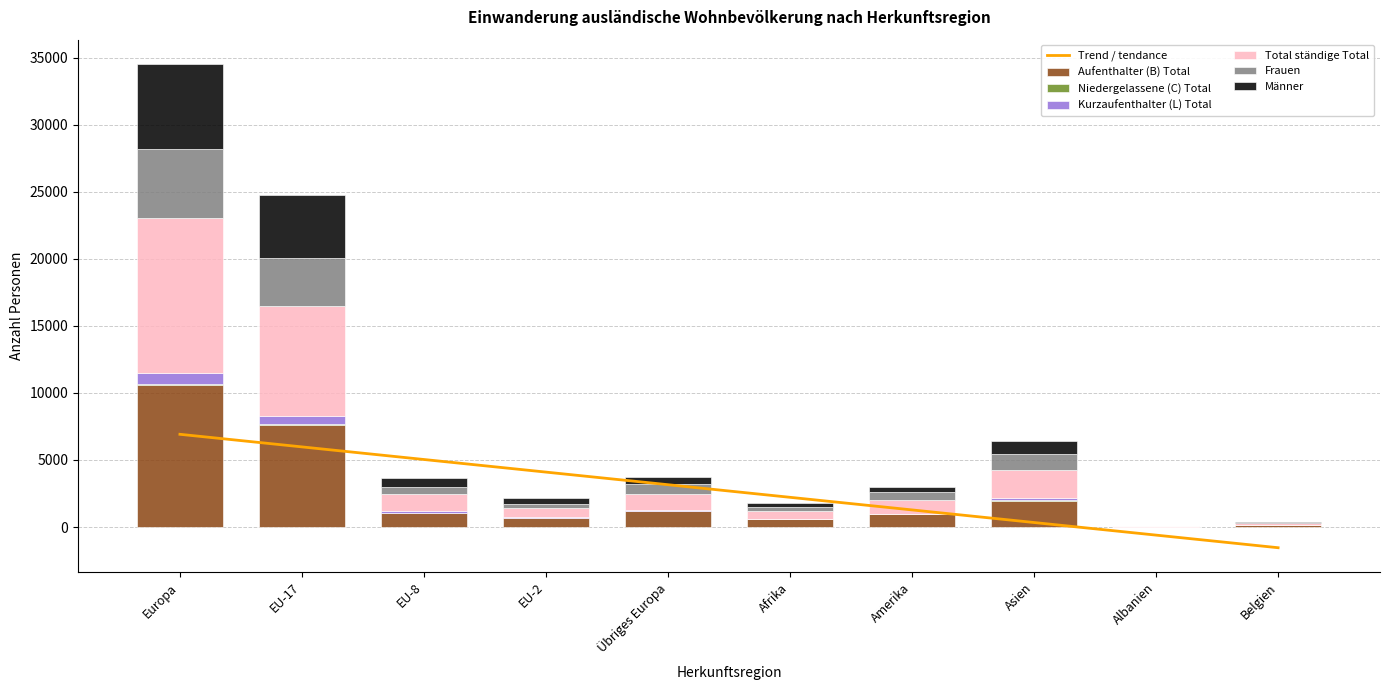

How many data points in Niedergelassene (C) Total are less than 9?

5